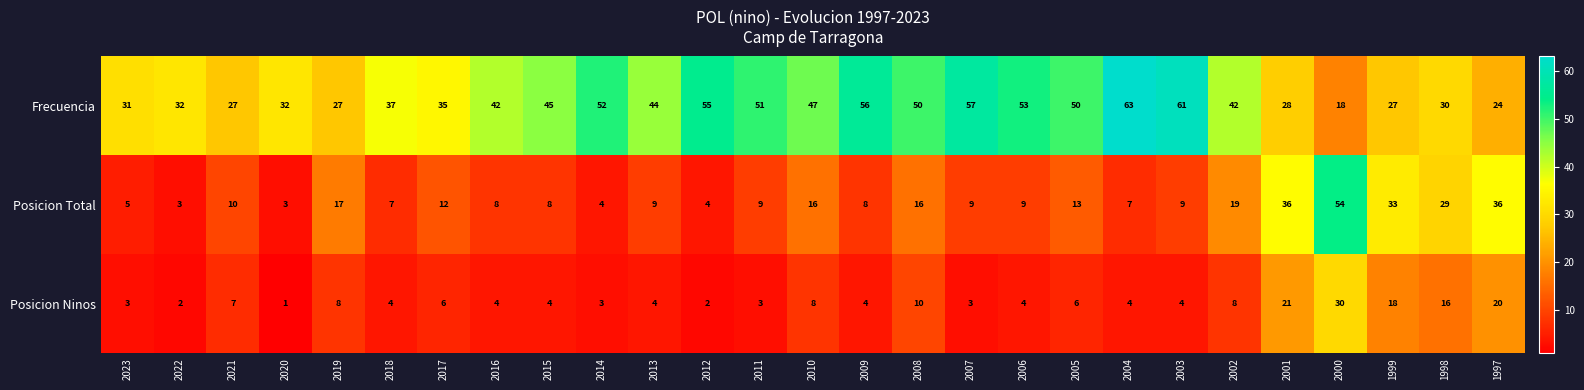

The value of Posicion Total at 2020 is 5. True or false?

False